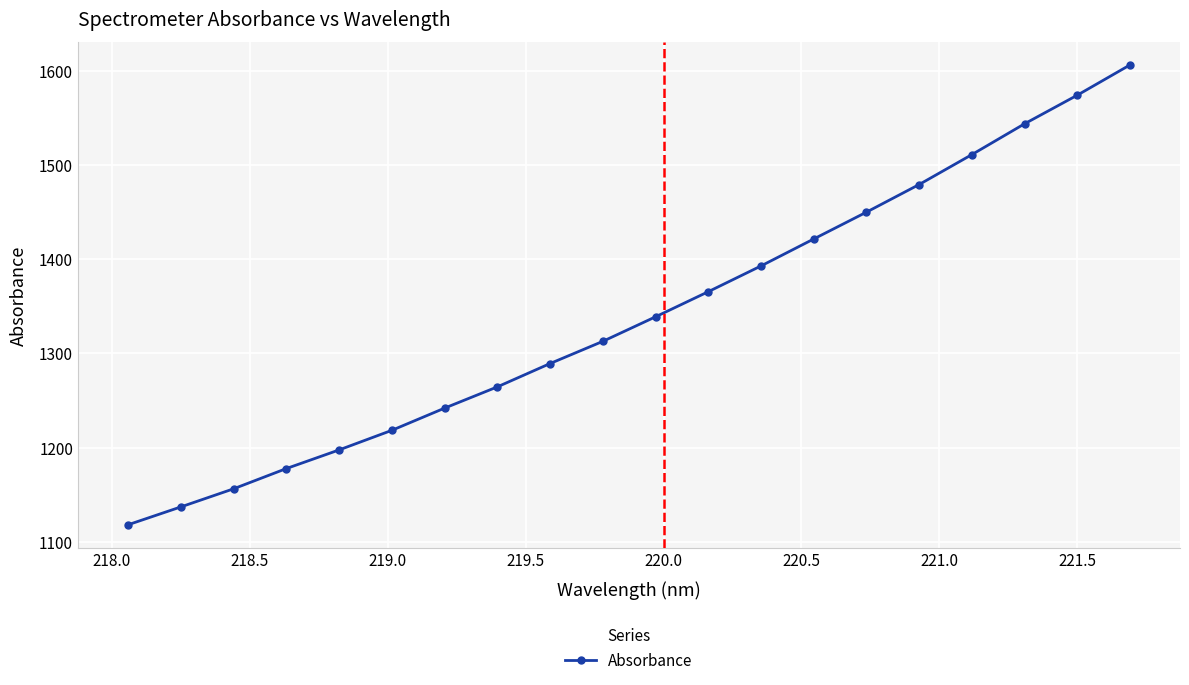

What is the smallest value displayed?

1118.0